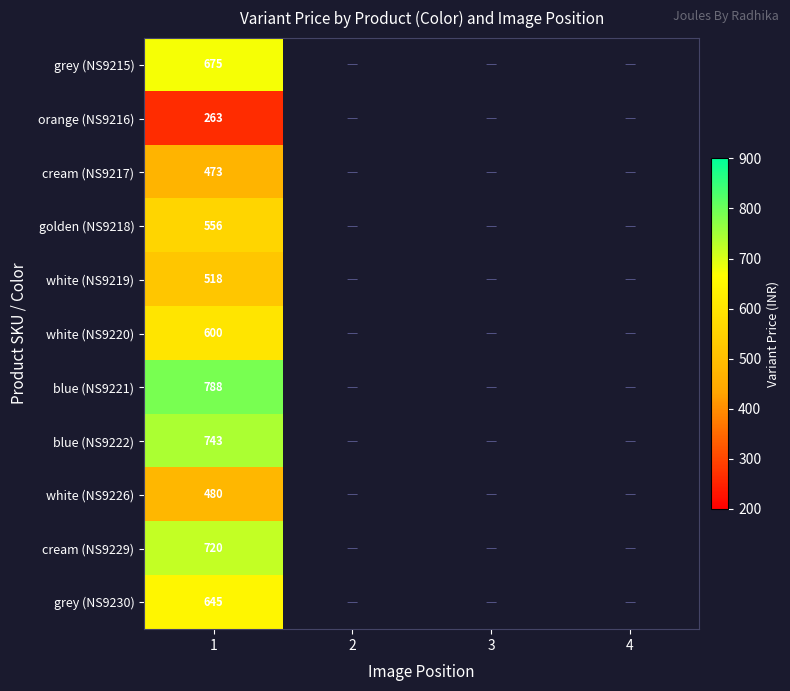

What is the maximum value shown in the chart?

788.0